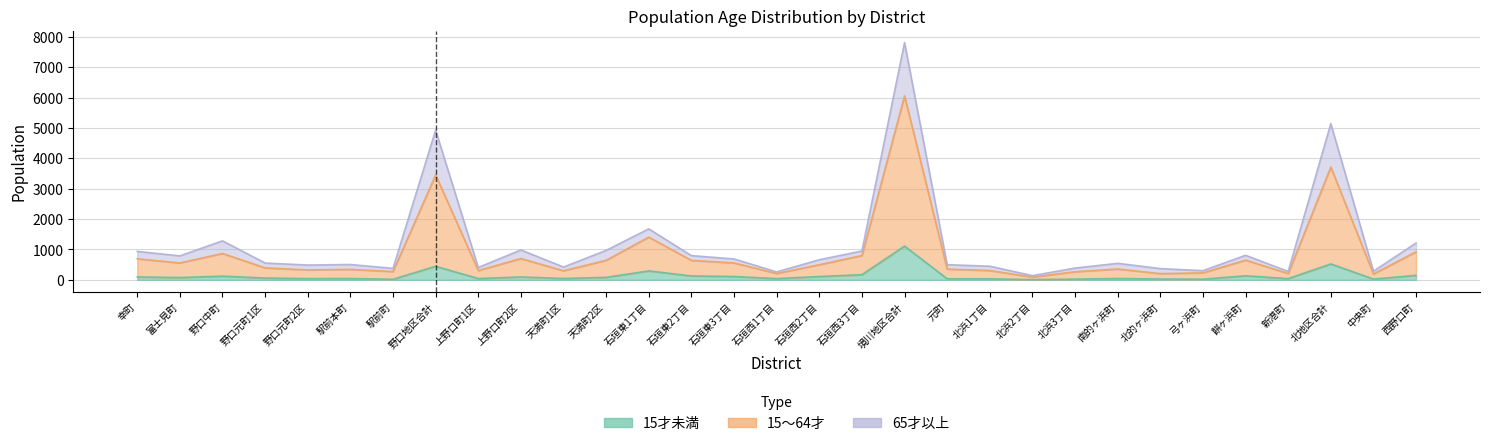

List the labels in order of 15～64才 value, largest first.

境川地区合計, 北地区合計, 野口地区合計, 石垣東1丁目, 野口中町, 西野口町, 上野口町2区, 天満町2区, 石垣西3丁目, 幸町, 餅ヶ浜町, 石垣東2丁目, 富士見町, 石垣東3丁目, 石垣西2丁目, 野口元町1区, 南的ヶ浜町, 駅前本町, 元町, 野口元町2区, 北浜1丁目, 天満町1区, 上野口町1区, 北浜3丁目, 駅前町, 北的ヶ浜町, 弓ヶ浜町, 中央町, 新港町, 石垣西1丁目, 北浜2丁目